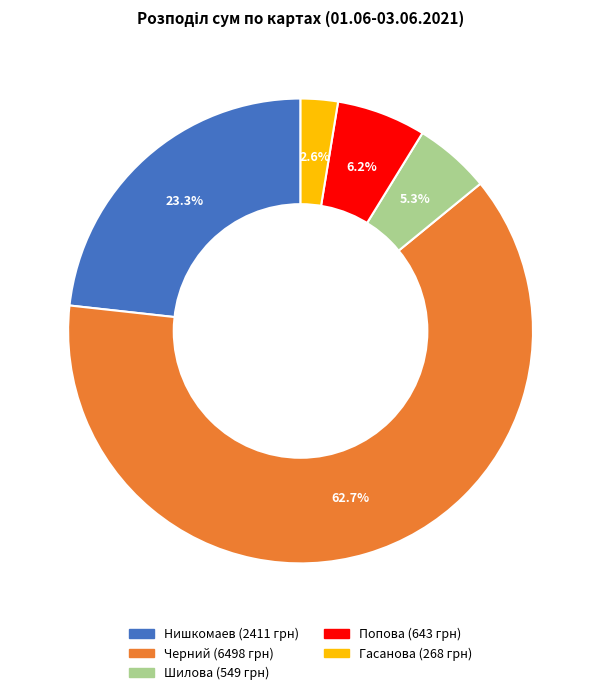

What is the total percentage of Нишкомаев and Черний?

85.9%